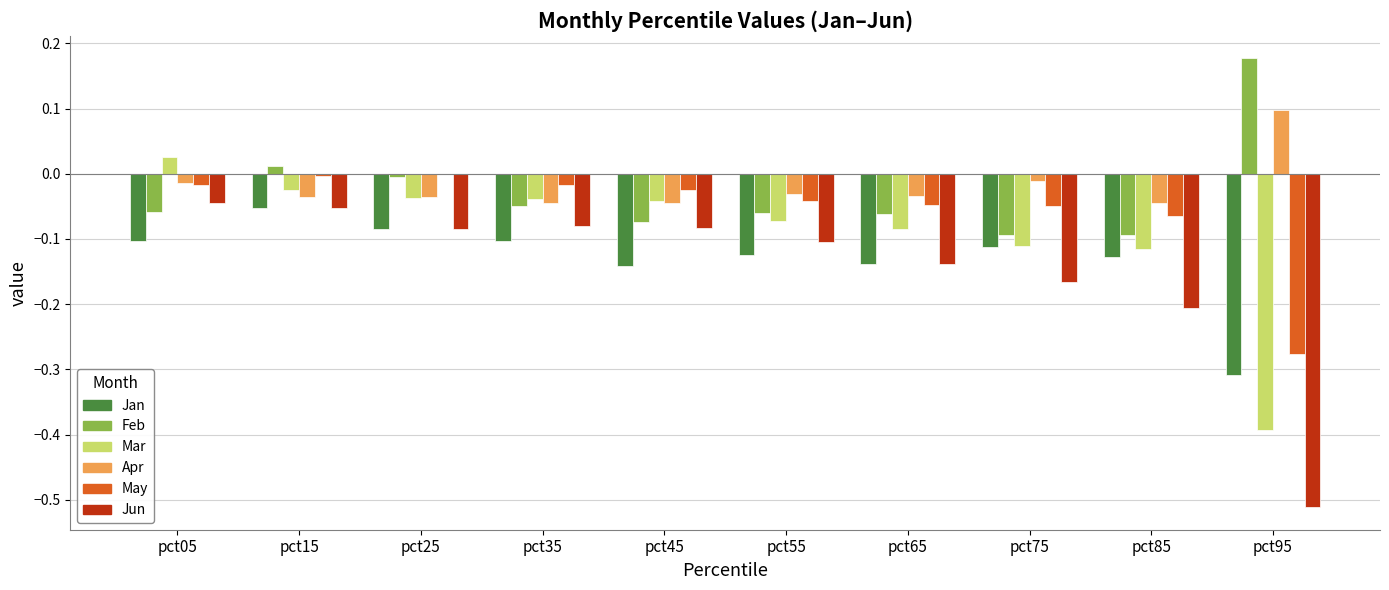

Is it true that Apr equals 0.0 at pct95?

False